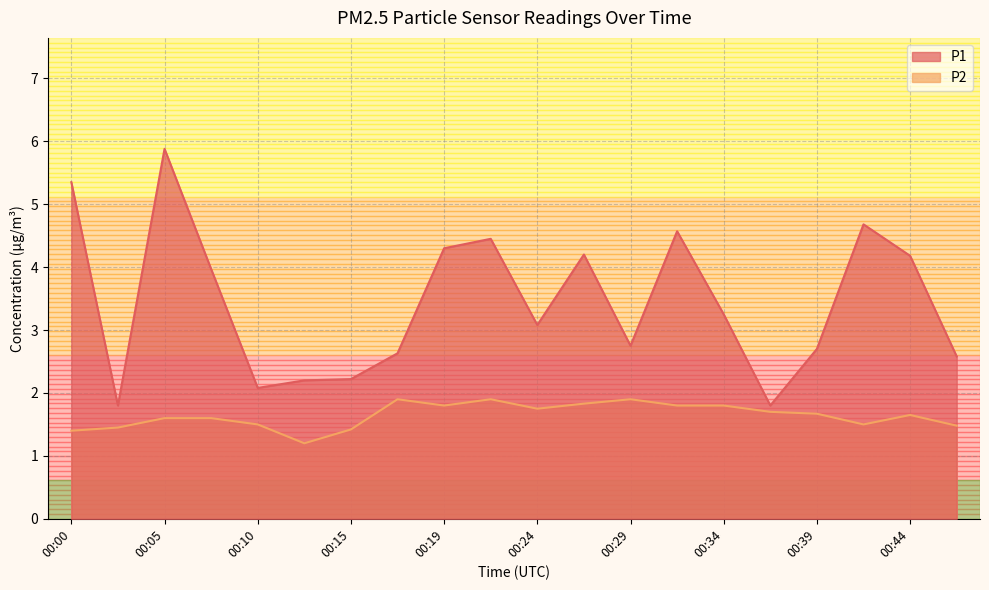

At which category does the chart reach its minimum across all series?

00:12